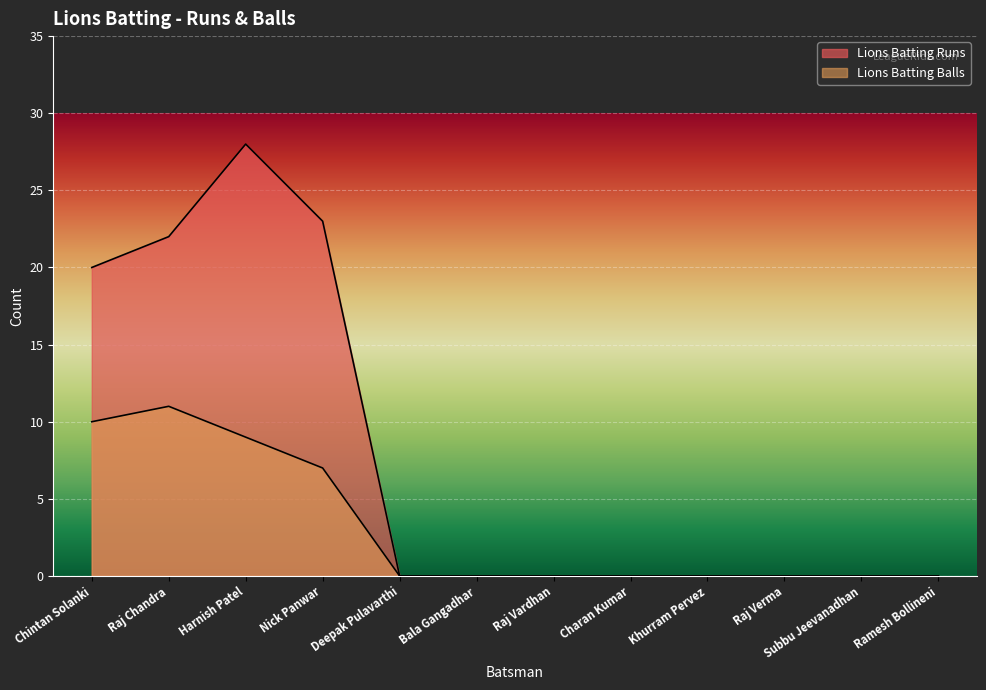

What is the label of the 11th point from the right?

Raj Chandra